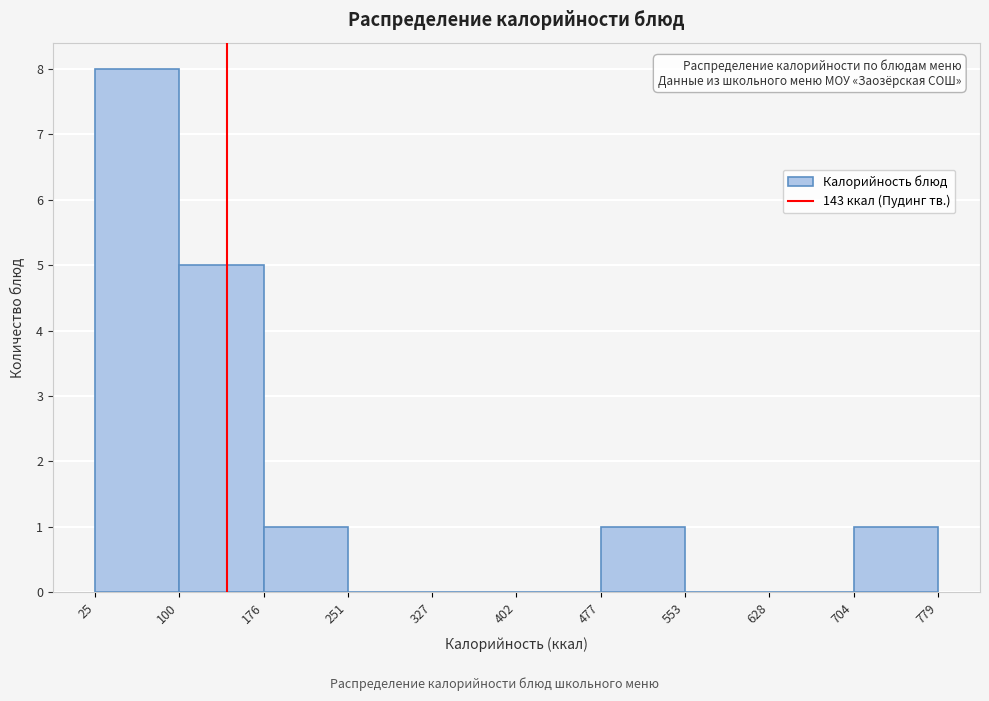

Which range on the x-axis has the tallest bar?

25 to 100